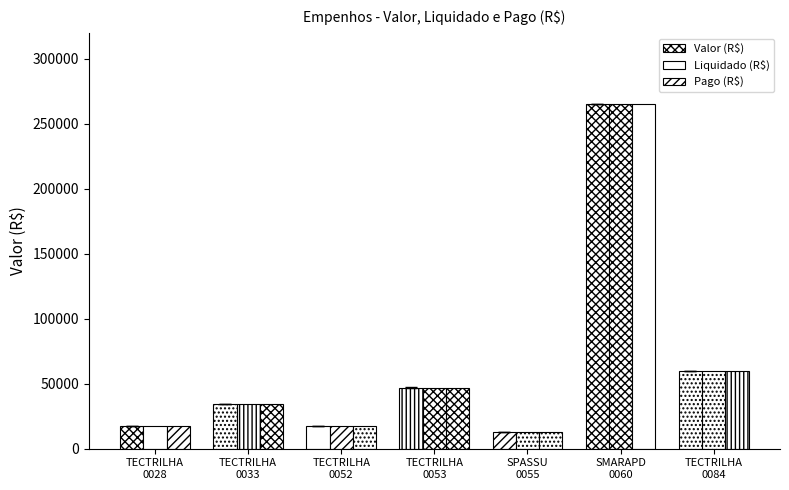

Which label corresponds to the smallest value in the chart?

SPASSU
0055